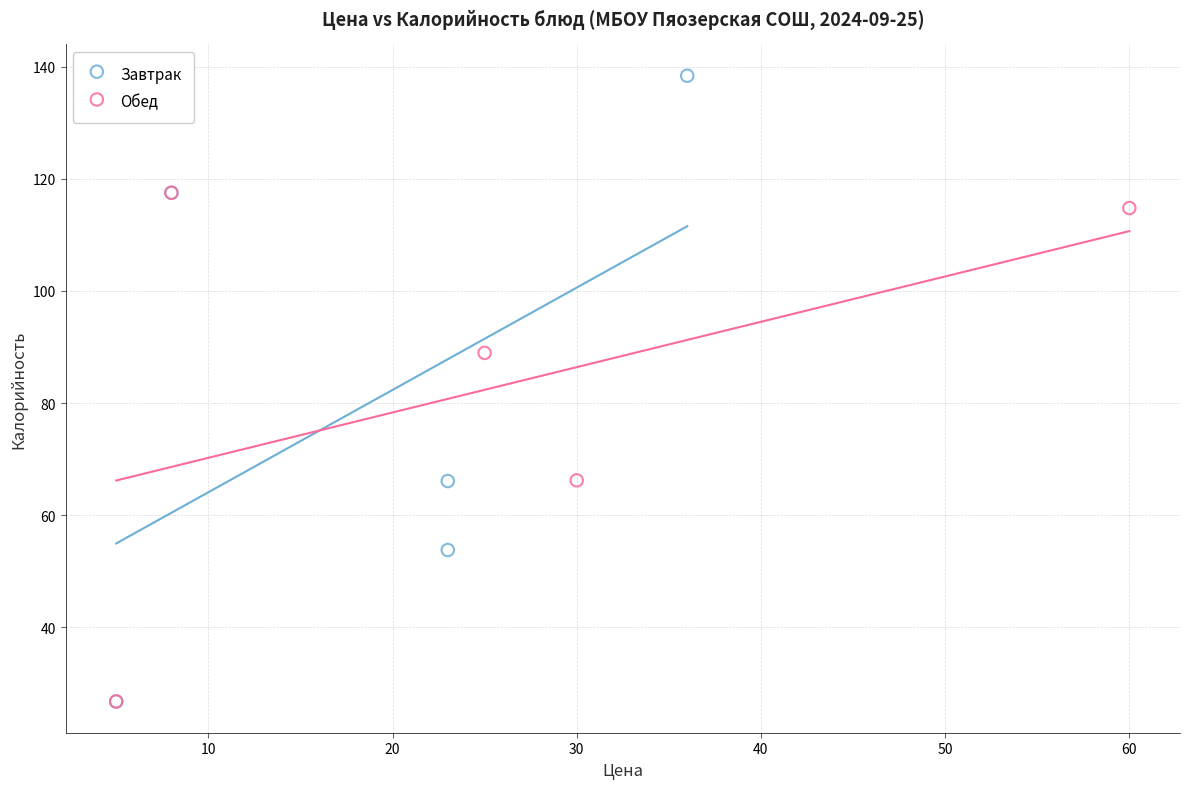

What are all the series names shown in the legend?

Завтрак, Обед